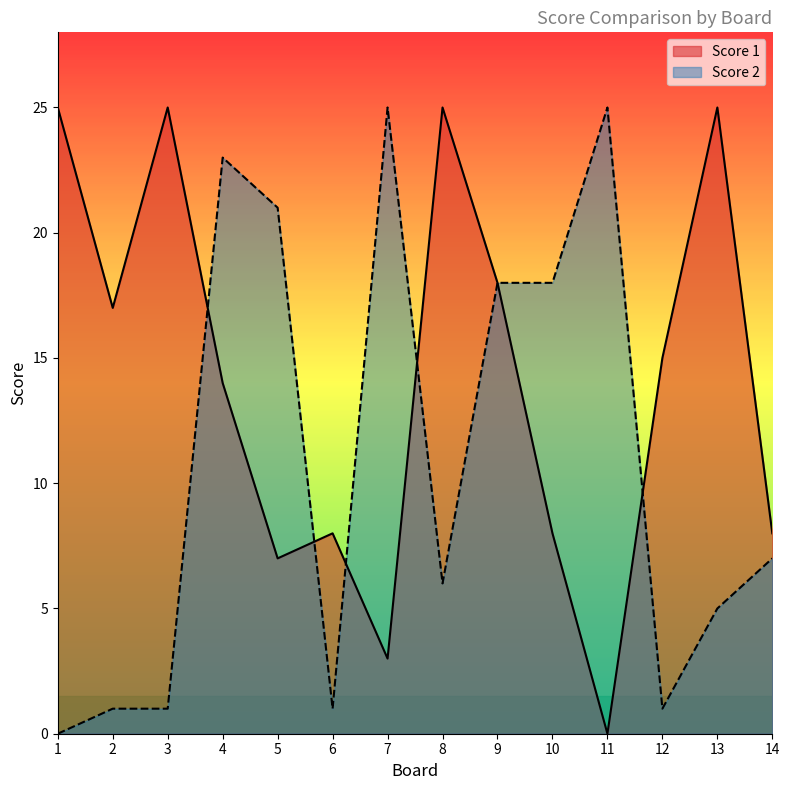

Where does the Score 1 series first go above 15?

1